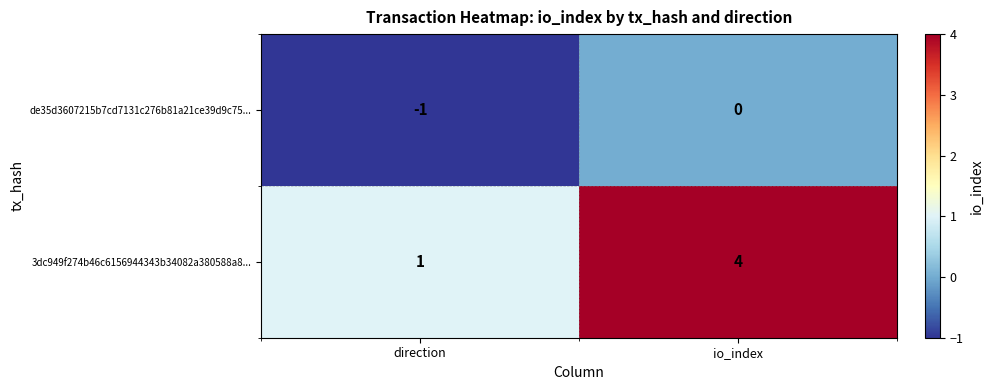

Rank the series by their maximum value, from highest to lowest.

3dc949f274b46c6156944343b34082a380588a8..., de35d3607215b7cd7131c276b81a21ce39d9c75...